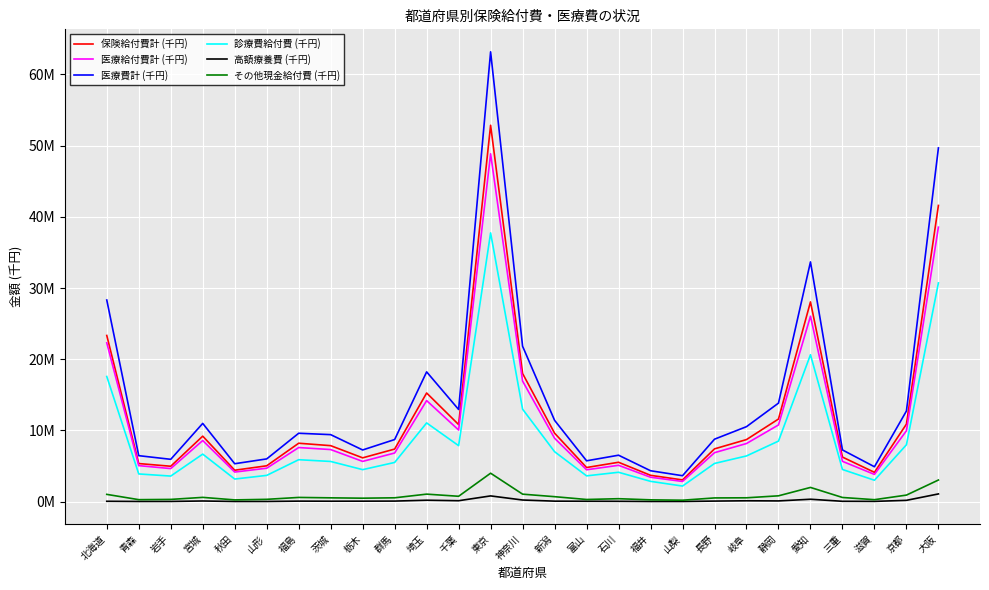

True or false: 診療費給付費 (千円) and 医療給付費計 (千円) intersect in this chart.

False